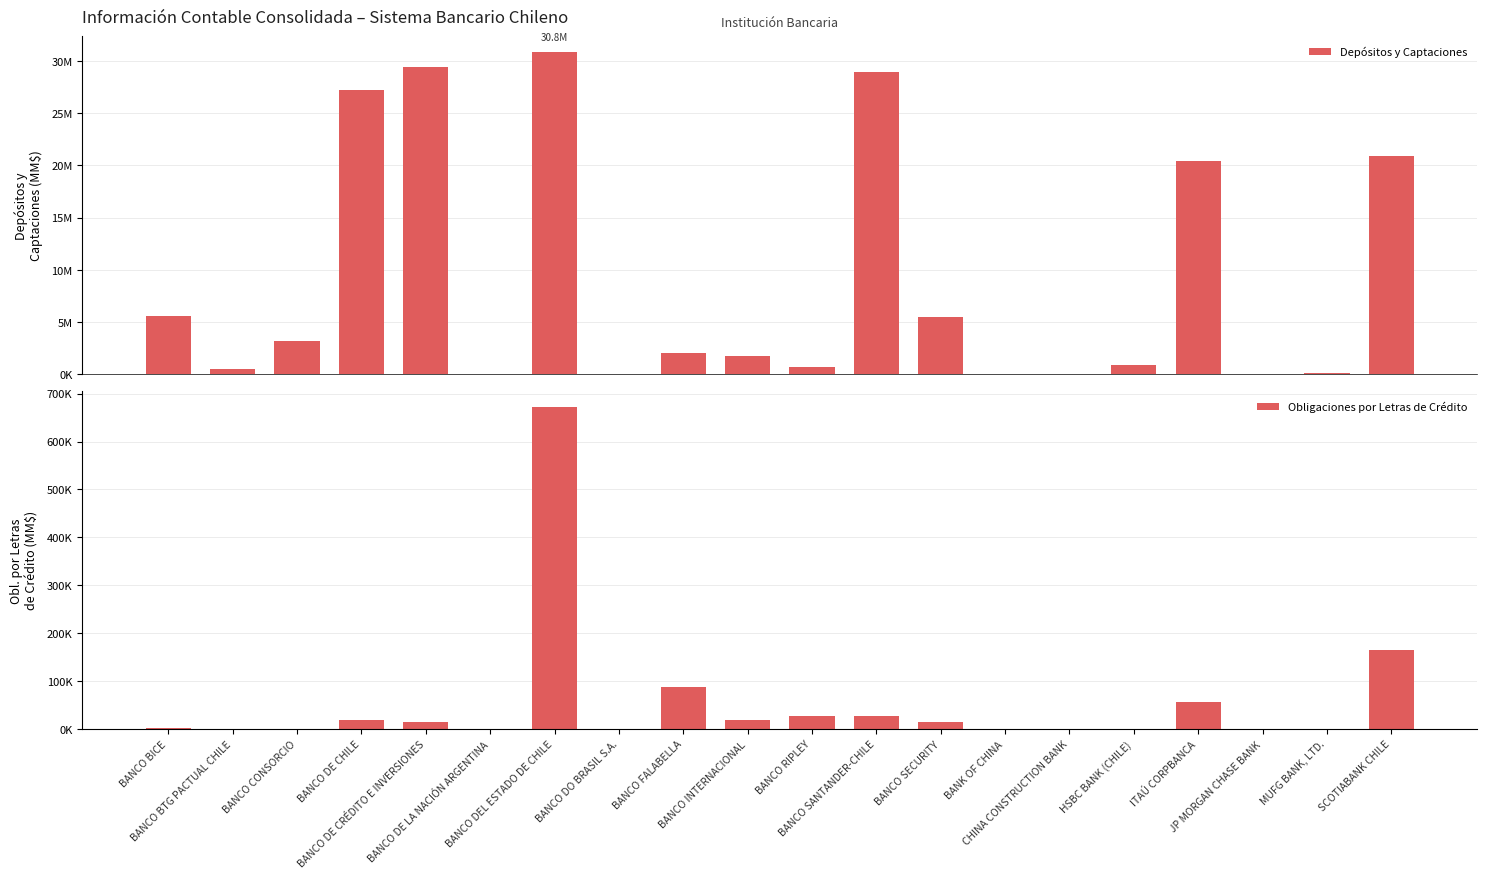

How many bars are there in total?

40